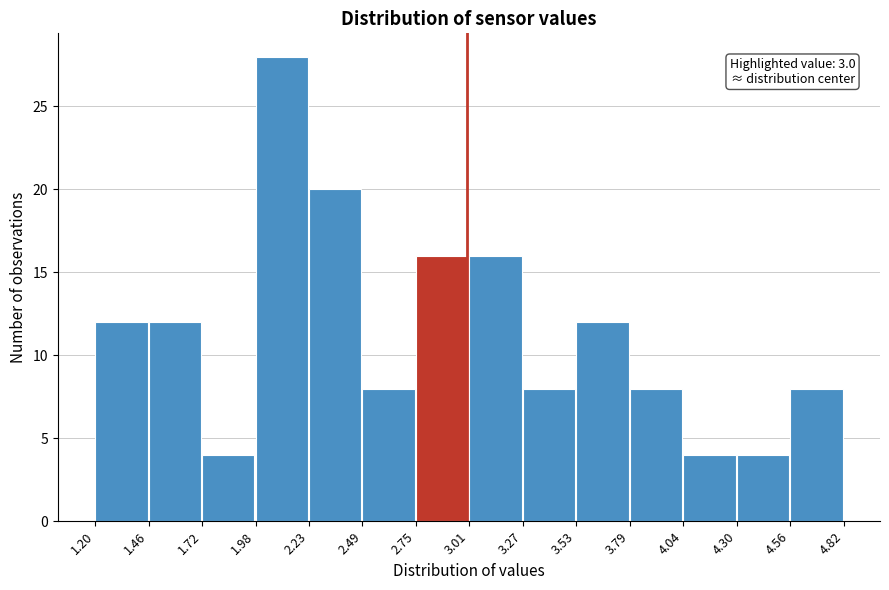

Over which range of the x-axis is the bar tallest?

1.98 to 2.23